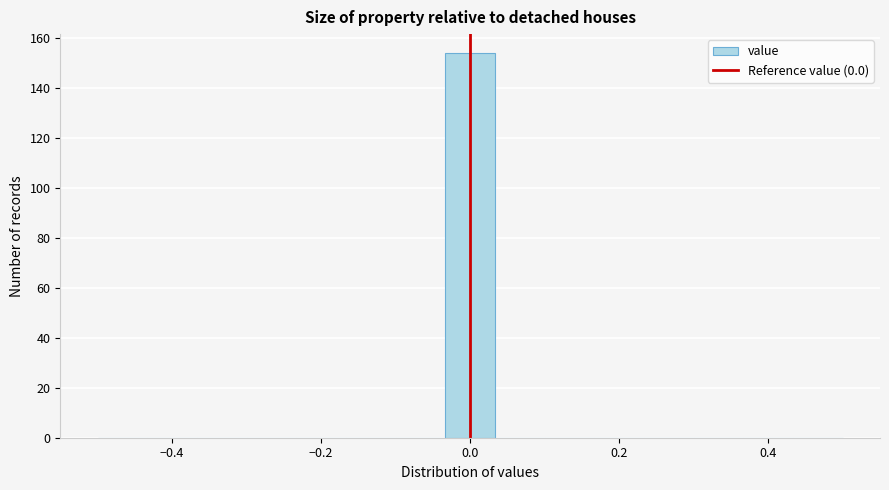

Read against the x-axis, roughly where is the centre of the tallest bar?

0.00